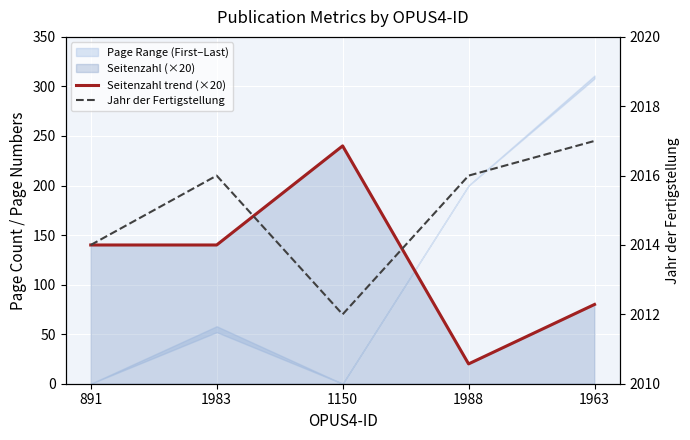

True or false: Seitenzahl trend (×20) and Jahr der Fertigstellung cross at least once.

False